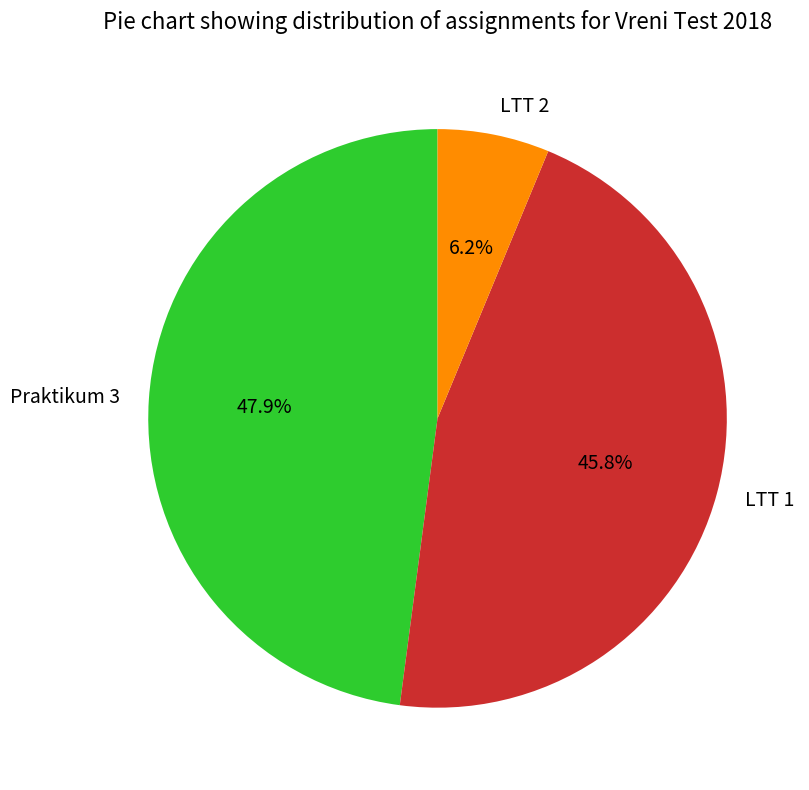

What is the largest slice in the pie chart?

Praktikum 3